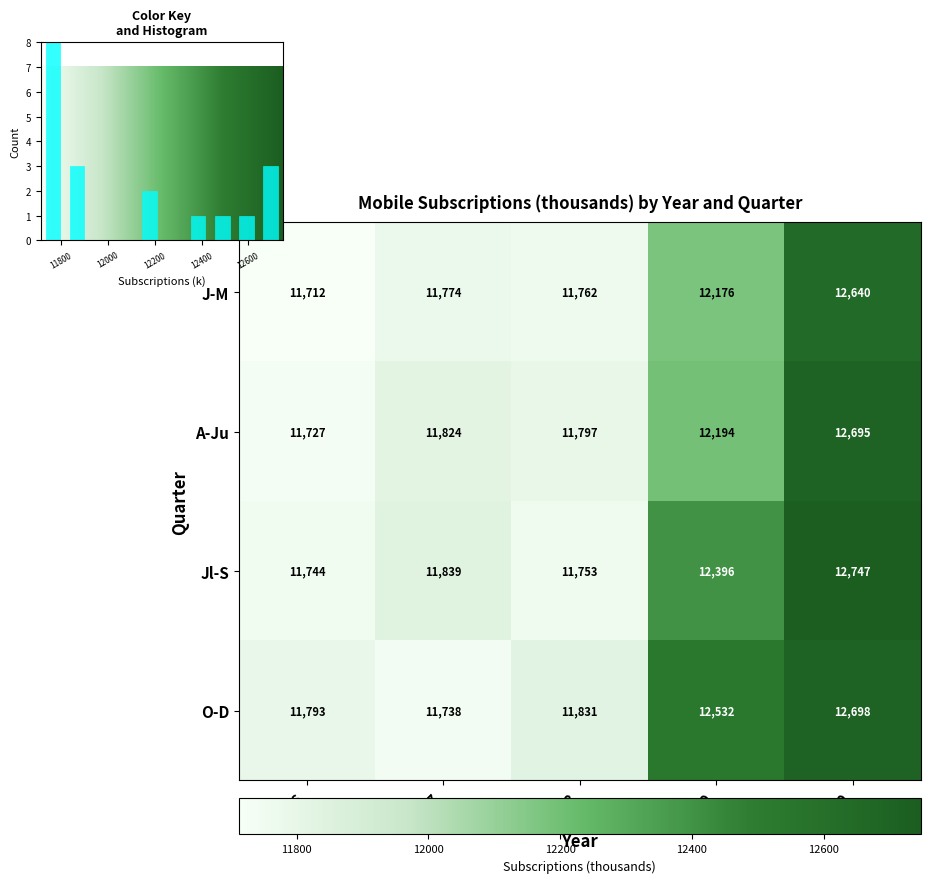

Where is J-M nearest to the value 12176?

2019